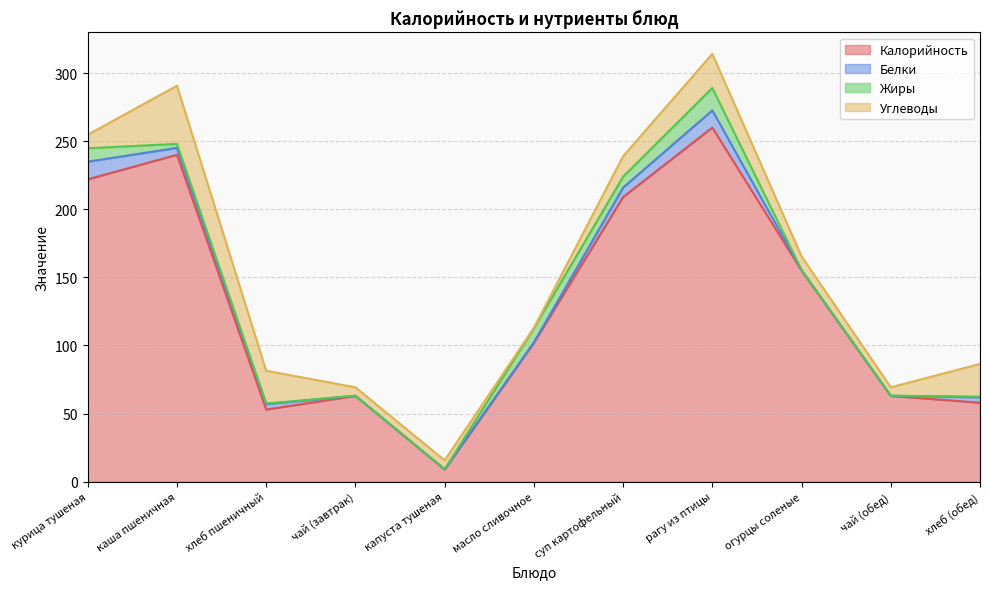

What value does the Жиры series have at хлеб (обед)?

0.5